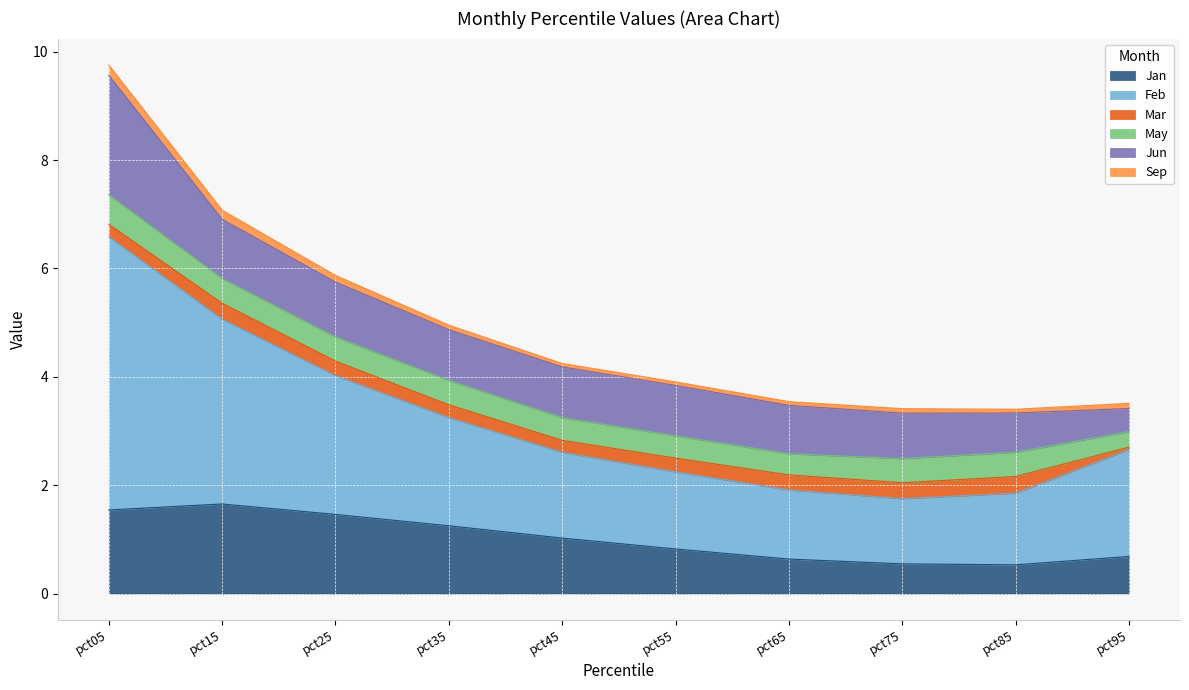

True or false: Feb and Jan intersect in this chart.

False